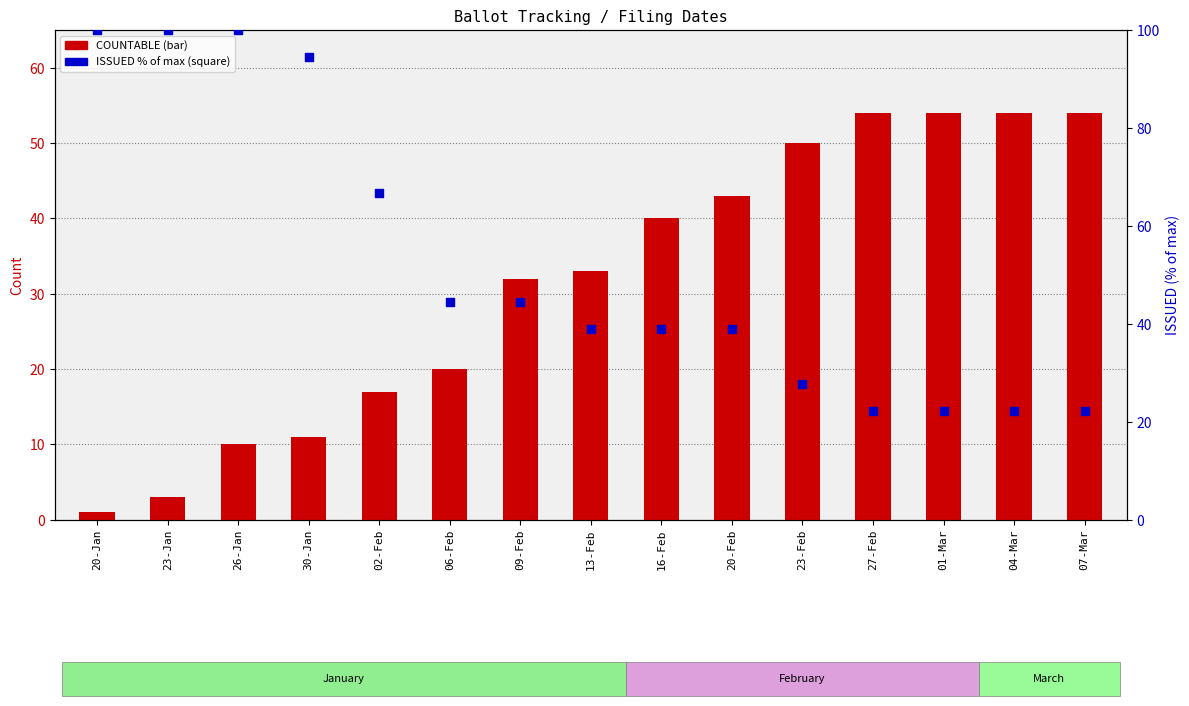

Which series has the widest spread of Y values?

ISSUED (% of max)